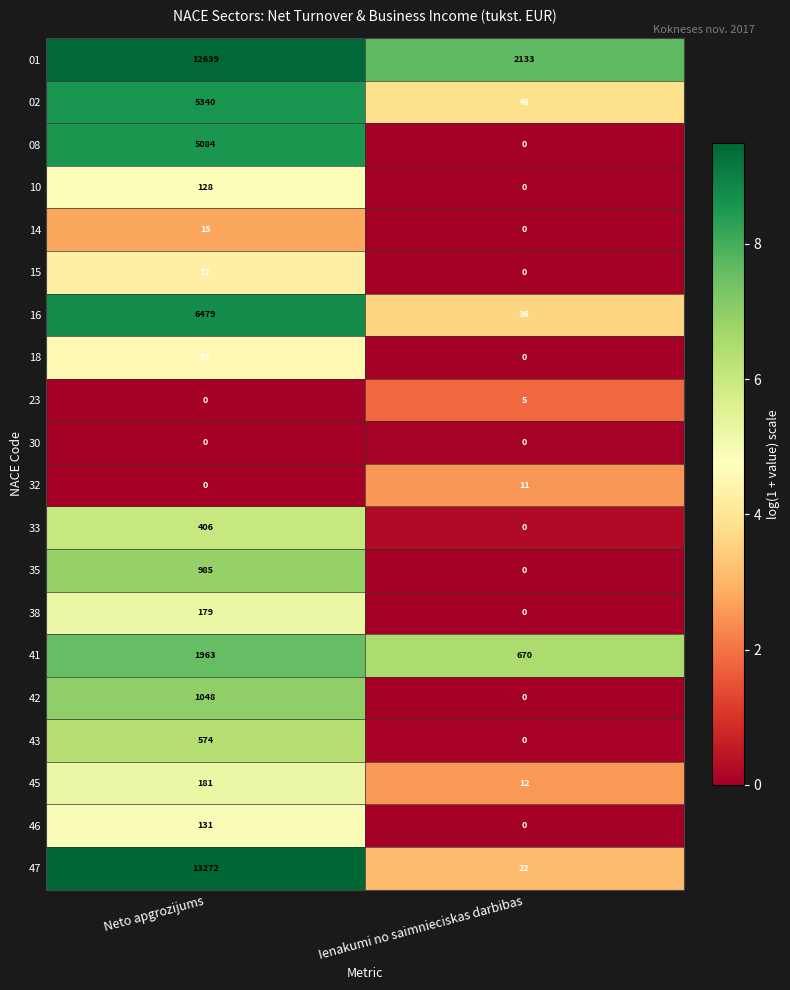

The value of 30 at Neto apgrozijums is 0. True or false?

True